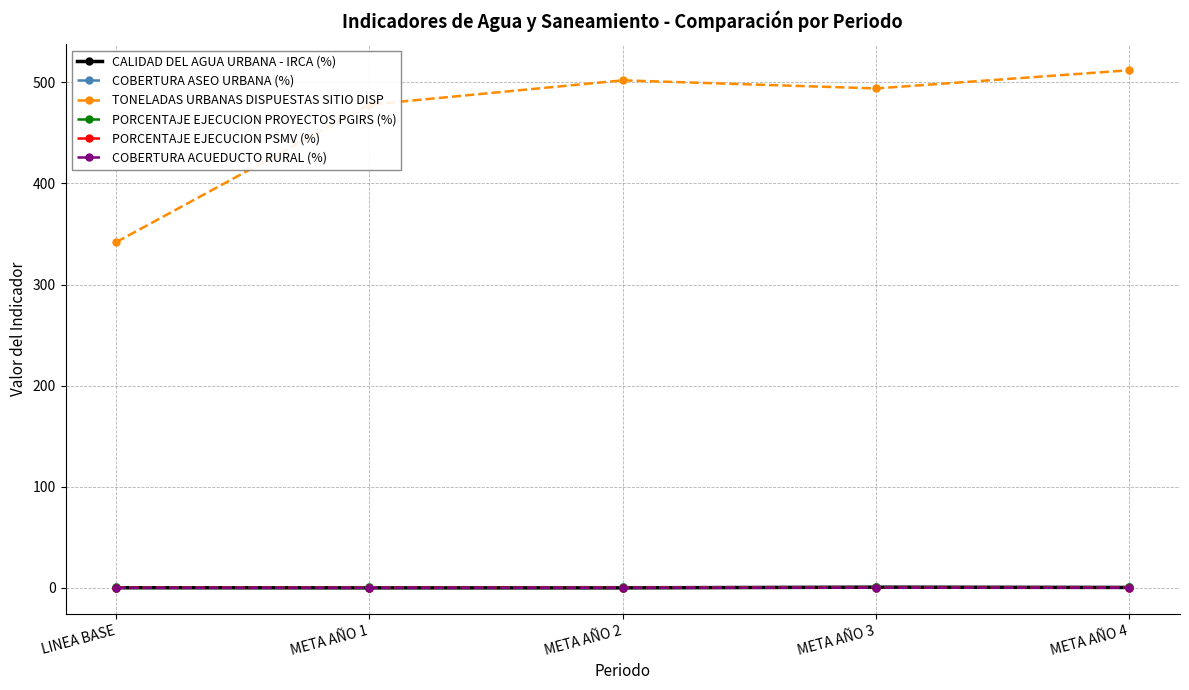

Which series has the widest spread of values?

TONELADAS URBANAS DISPUESTAS SITIO DISP